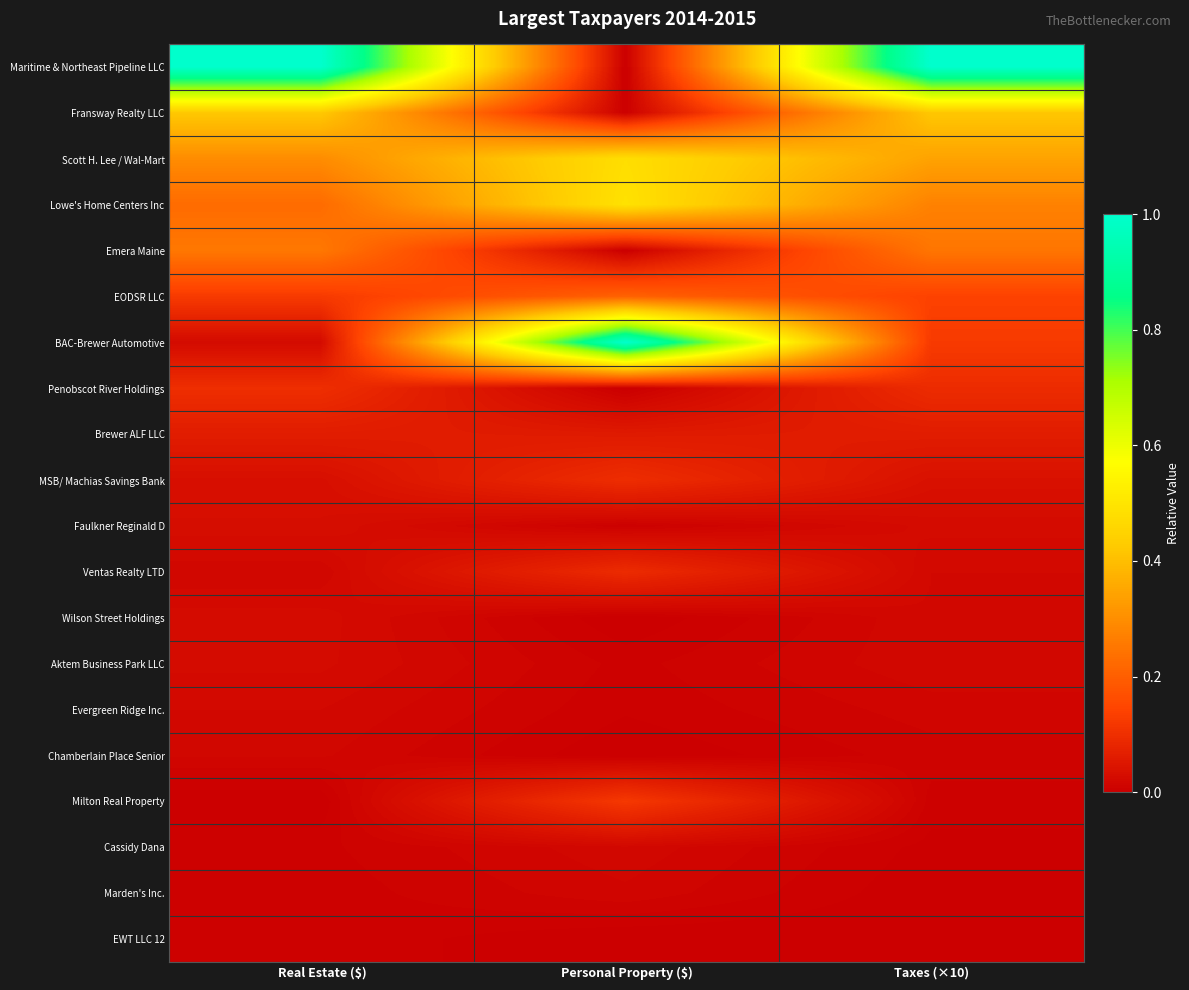

At how many categories does at least one series exceed 0?

3